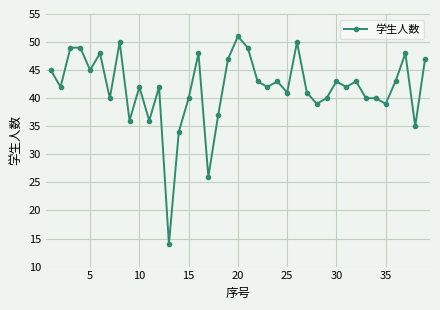

Is this an area chart (filled region under the line)?

No